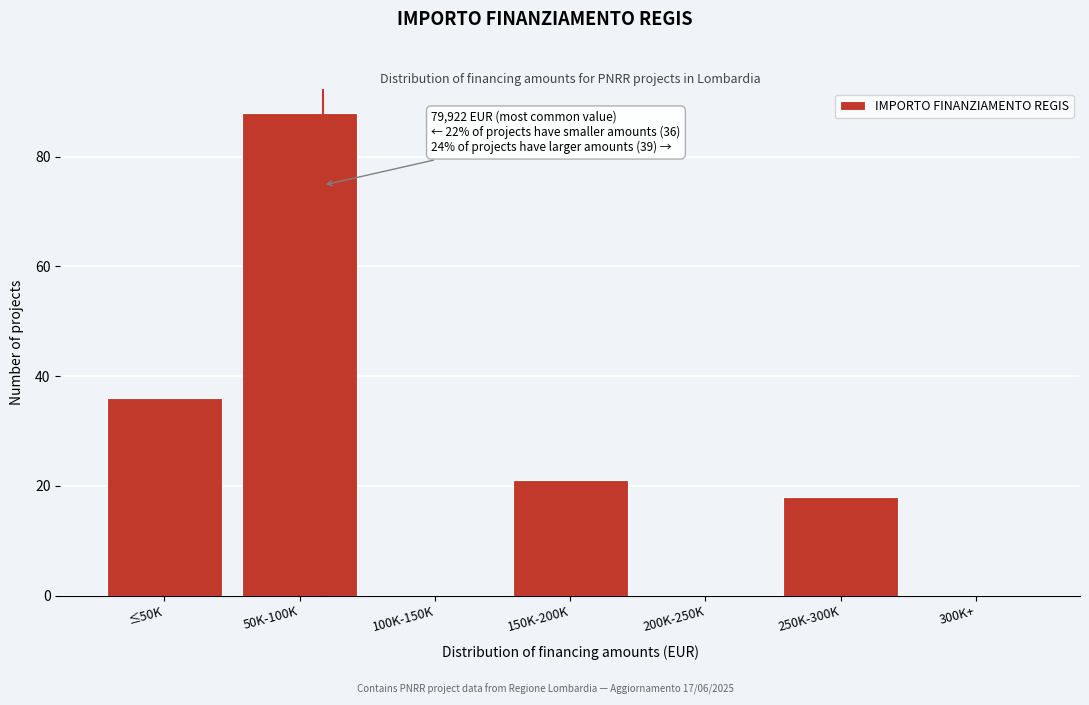

Reading left to right, transcribe all the data shown in this chart.

≤50K=36	50K-100K=88	100K-150K=0	150K-200K=21	200K-250K=0	250K-300K=18	300K+=0